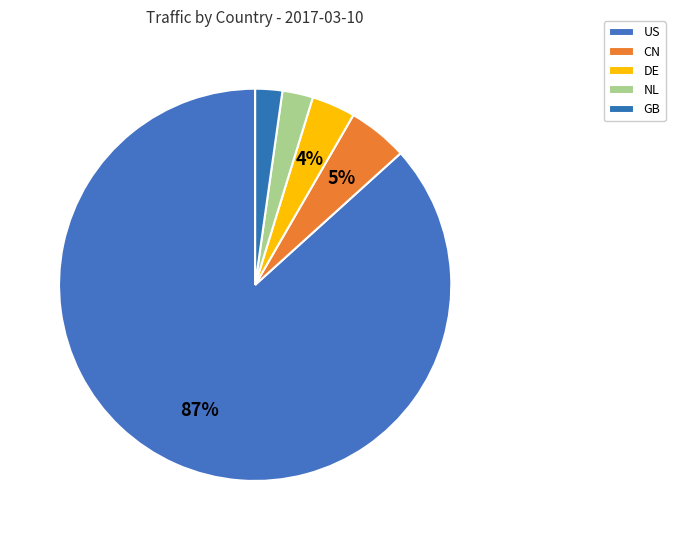

Is it true that CN is 16% of the pie?

False